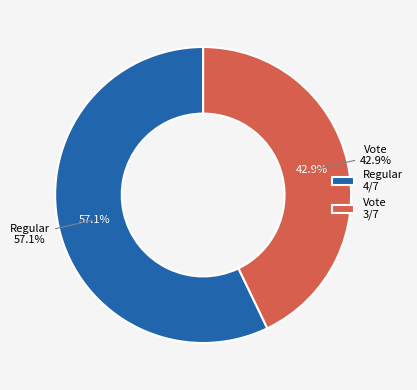

True or false: Regular accounts for 57% of the total.

True